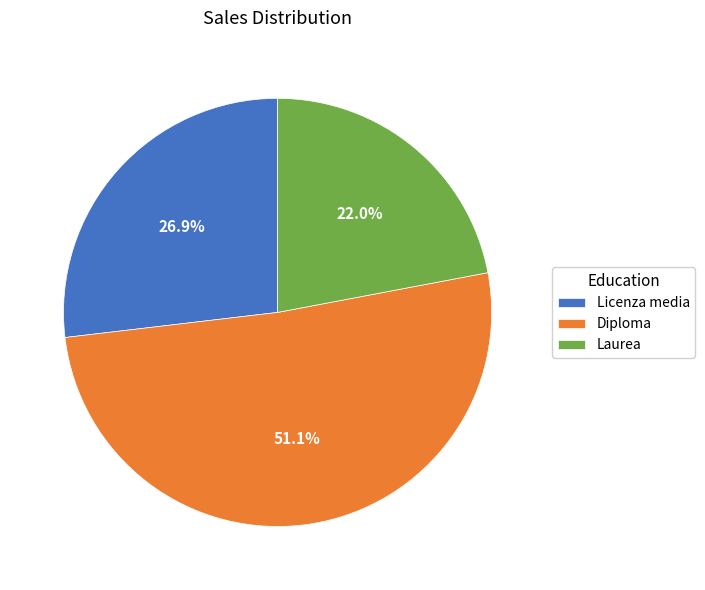

Approximately how many times larger is the value at Diploma compared to Licenza media?

1.9